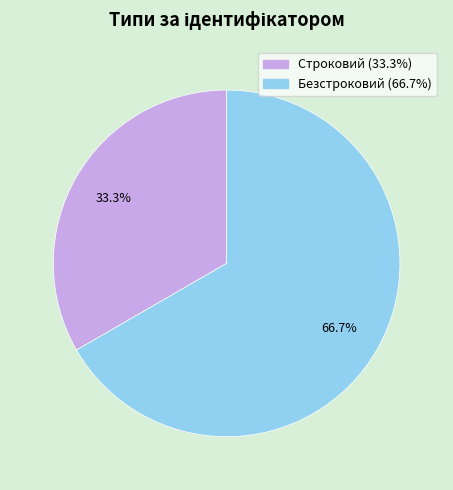

Combined, what portion of the pie is Безстроковий and Строковий?

100.0%